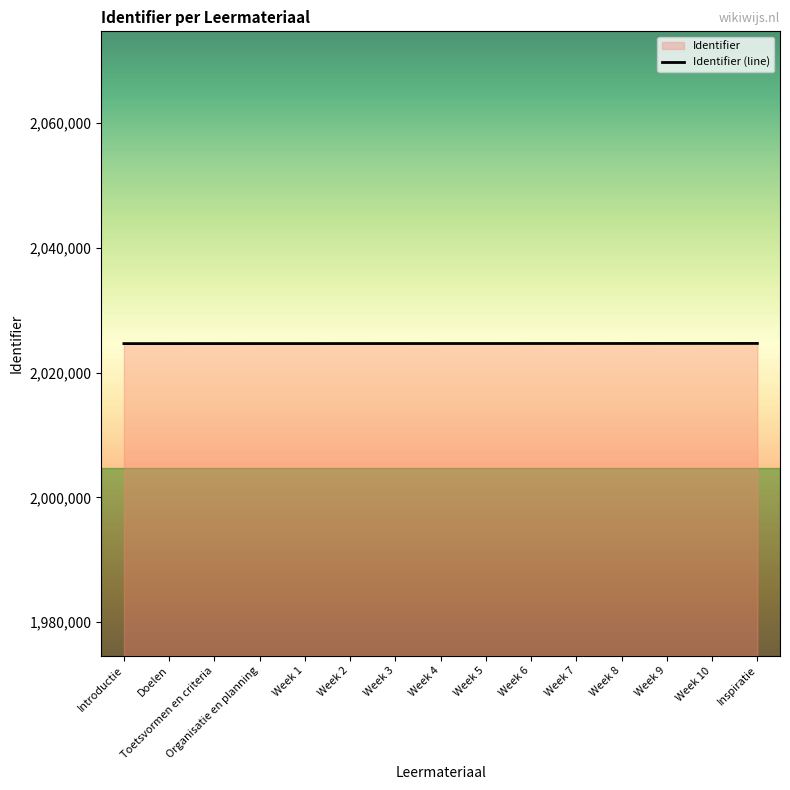

What is the change in value from Doelen to Week 7?

+18